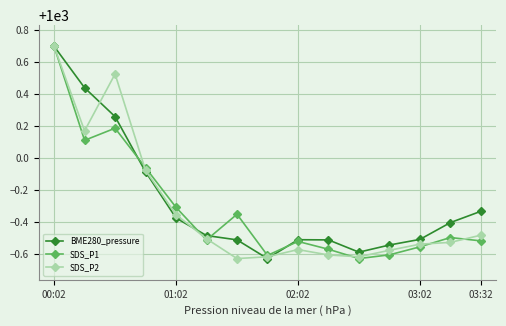

True or false: BME280_pressure has more than 0 interior local peaks.

True